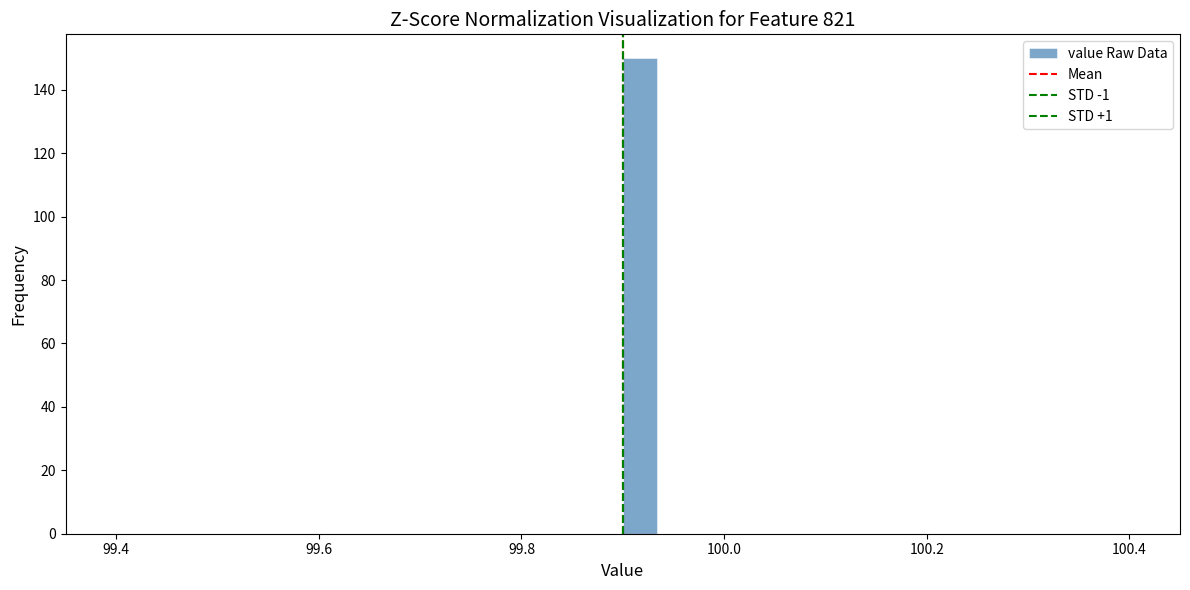

Around what value on the x-axis is the tallest bar? Give the approximate position of its centre, as read against the axis.

99.92